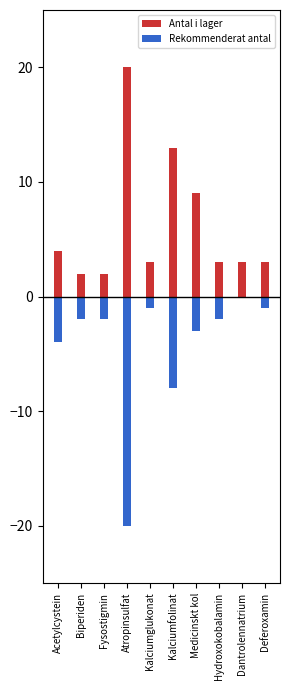

What is the sum of all Antal i lager values?

62